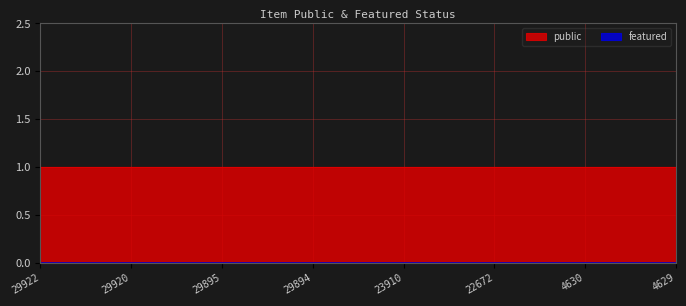

Reading right to left, transcribe all the data shown in this chart.

public: 4629=1	4630=1	22672=1	23910=1	29894=1	29895=1	29920=1	29922=1
featured: 4629=0	4630=0	22672=0	23910=0	29894=0	29895=0	29920=0	29922=0